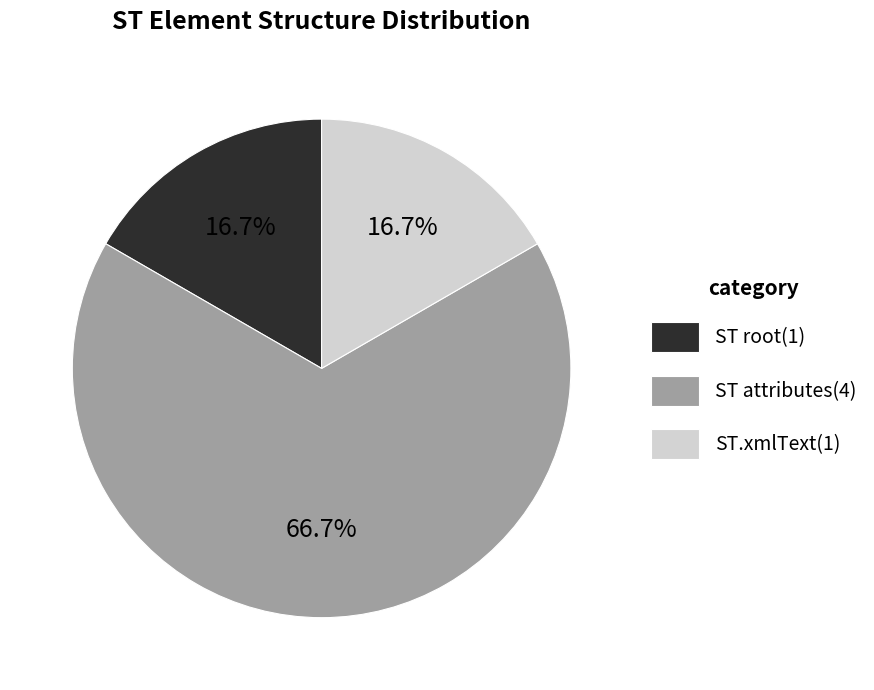

Which has a higher value, ST.xmlText(1) or ST attributes(4)?

ST attributes(4)